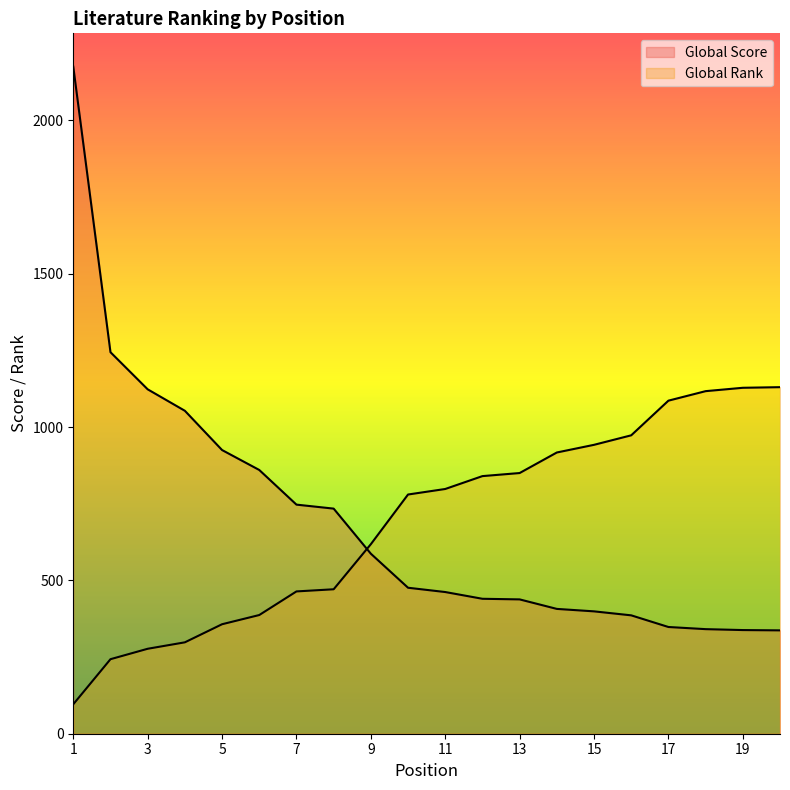

True or false: Global Score has more than 0 interior local peaks.

False